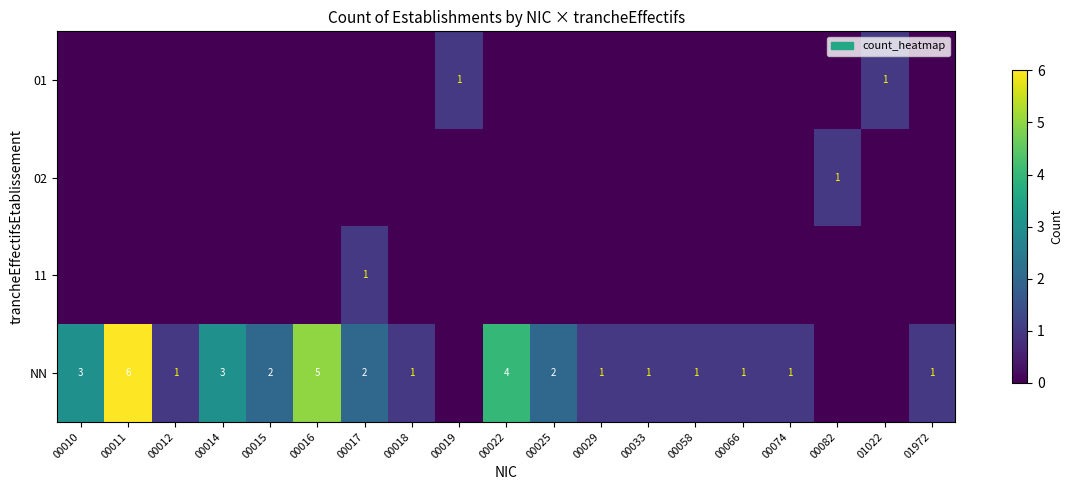

What is the spread (max minus min) of values at 00015?

2